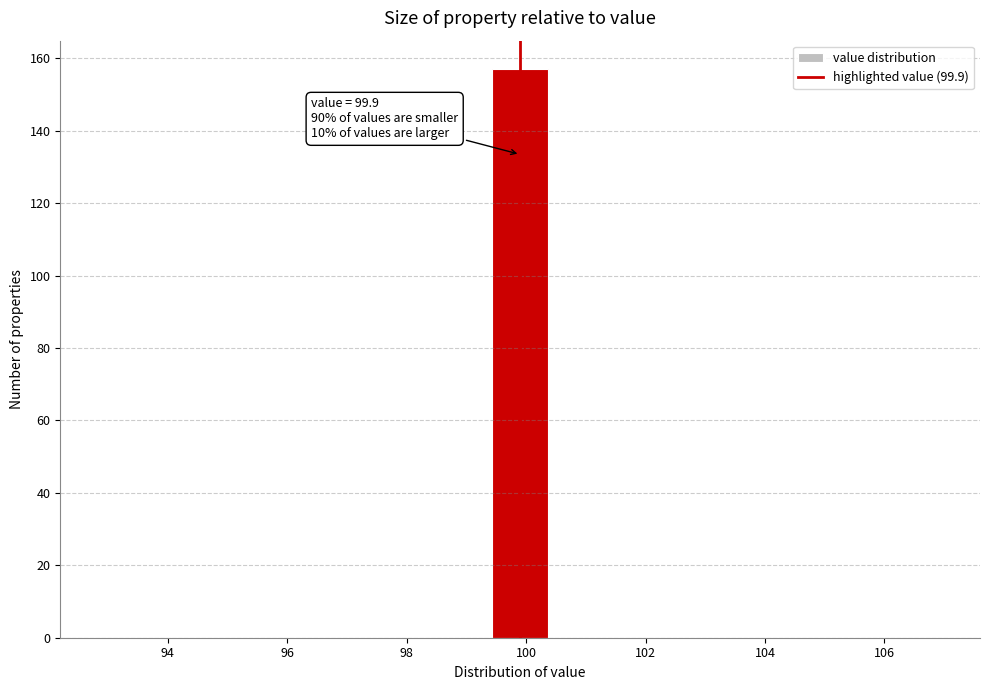

Which range on the x-axis has the tallest bar?

99.4 to 100.4